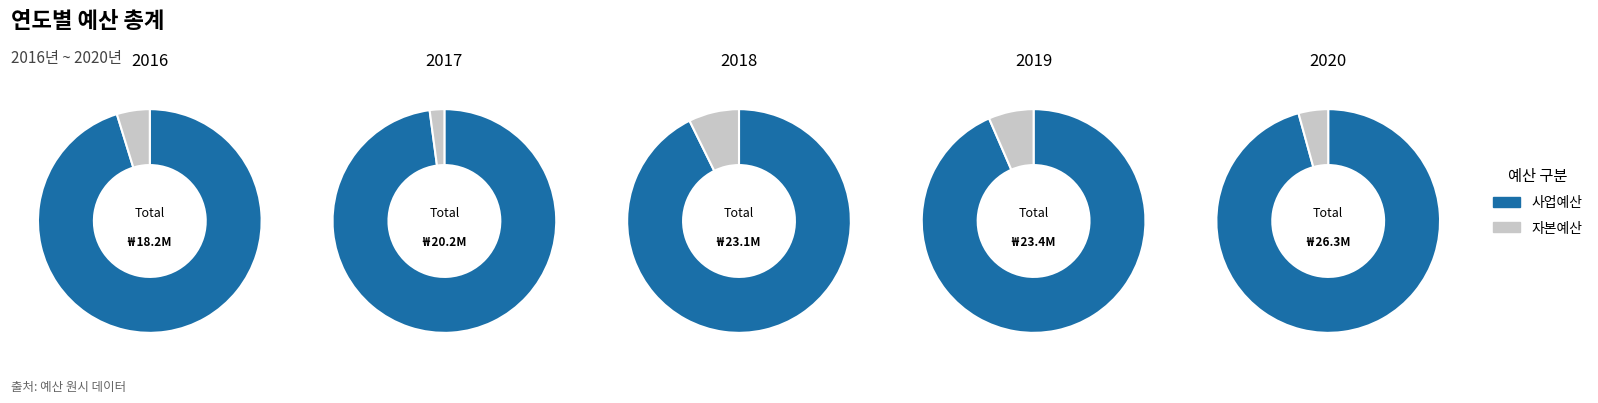

Count the number of slices in the pie.

5